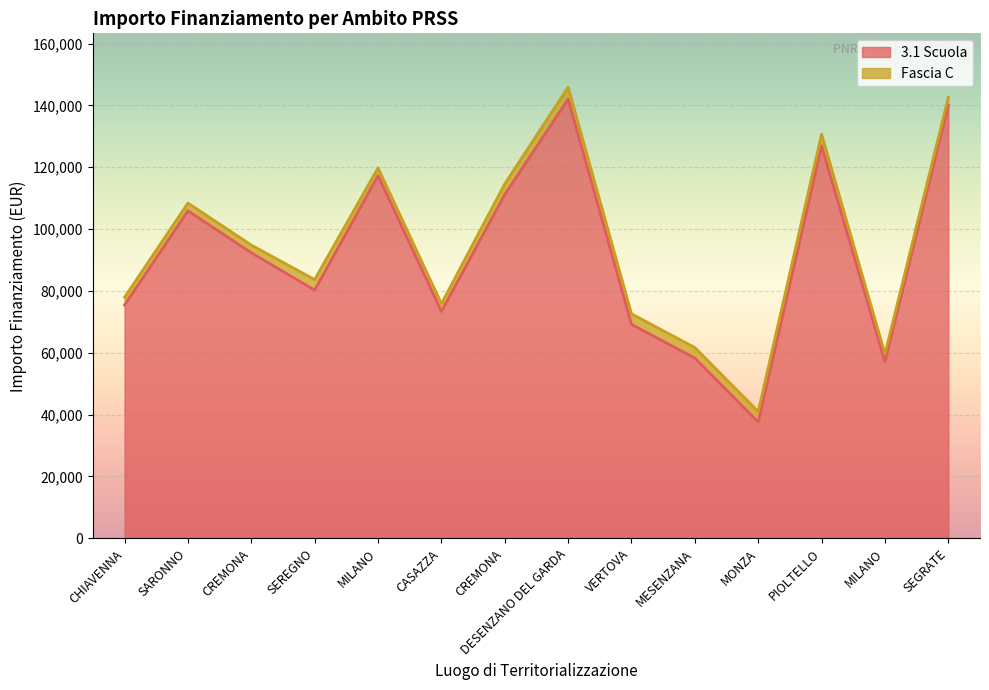

Reading left to right, list all the values displayed in this chart.

75442.6	105915.0	92341.9	80270.1	117311.1	73375.7	111198.7	142004.3	69180.1	58273.5	37577.6	126823.9	57143.9	140087.5